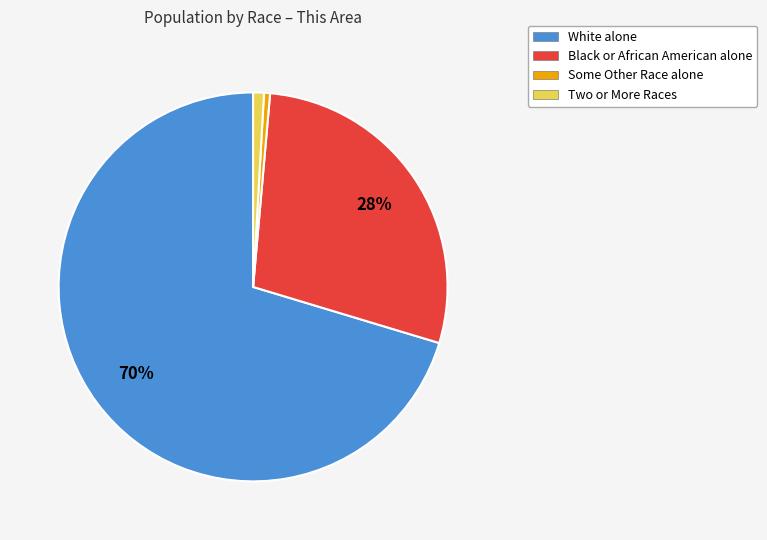

How many slices are in this pie chart?

4